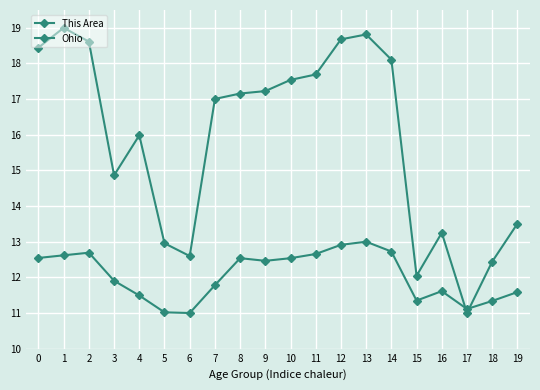

At which label does This Area reach its minimum?

17